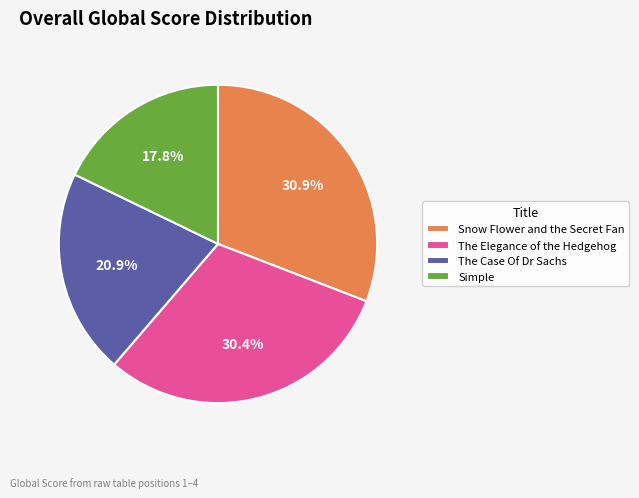

To the nearest percent, what percentage of the pie is Simple?

18%